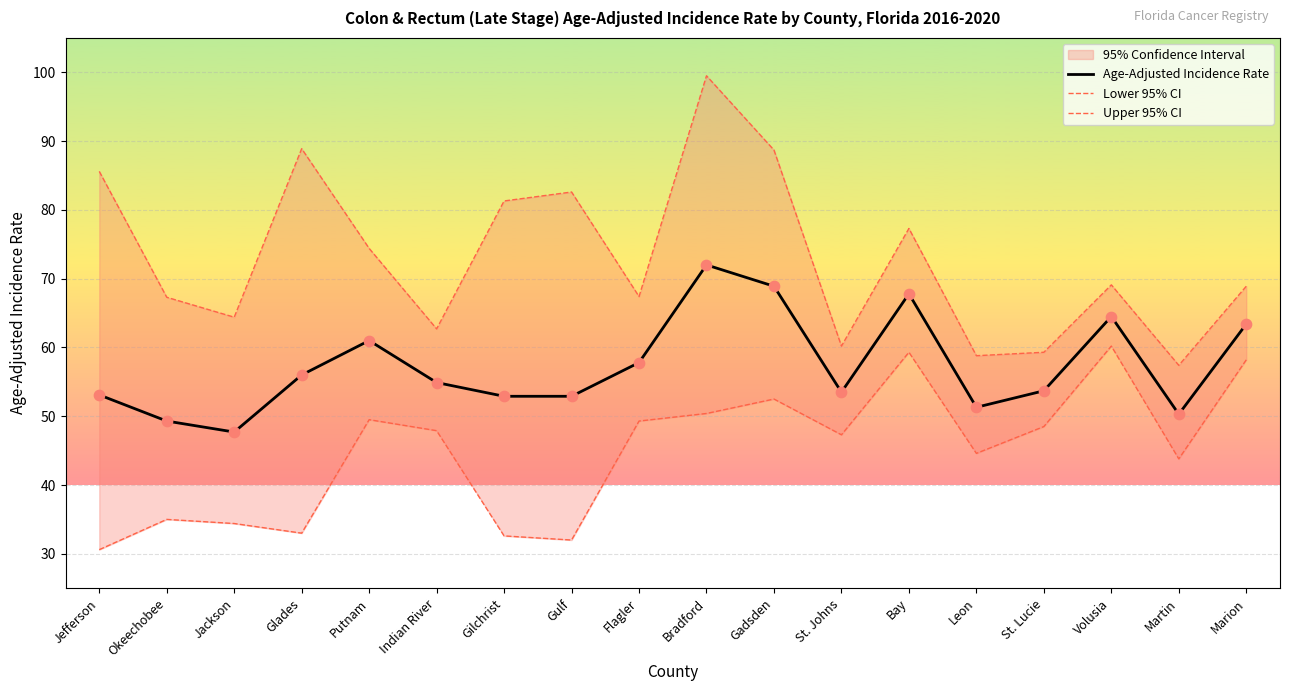

At which category is the sum across all series the highest?

Bradford